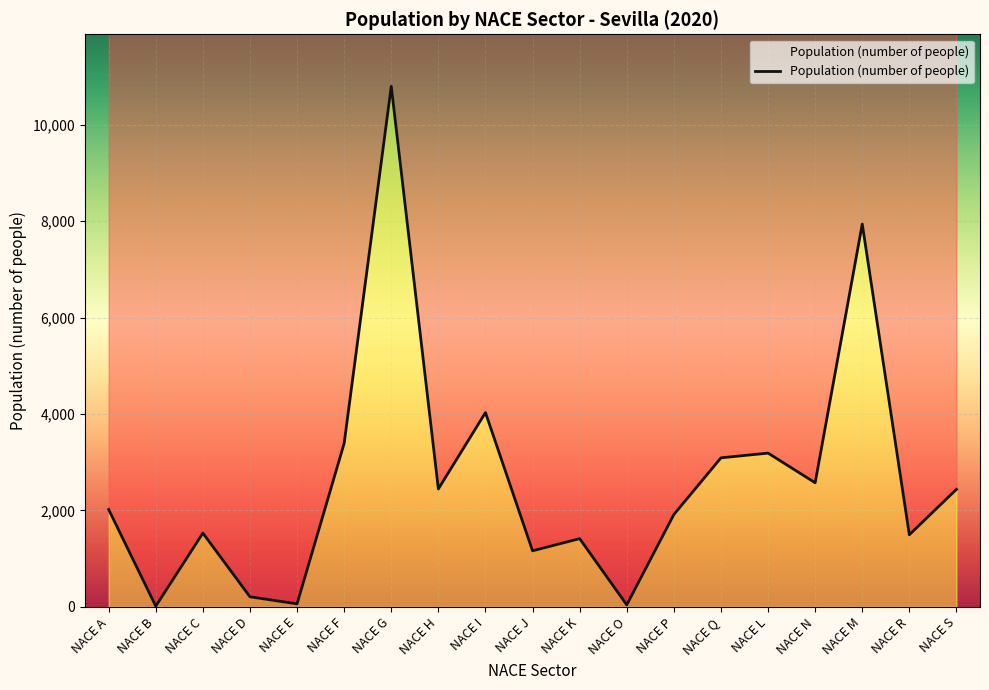

Read the value at NACE D.

207.0